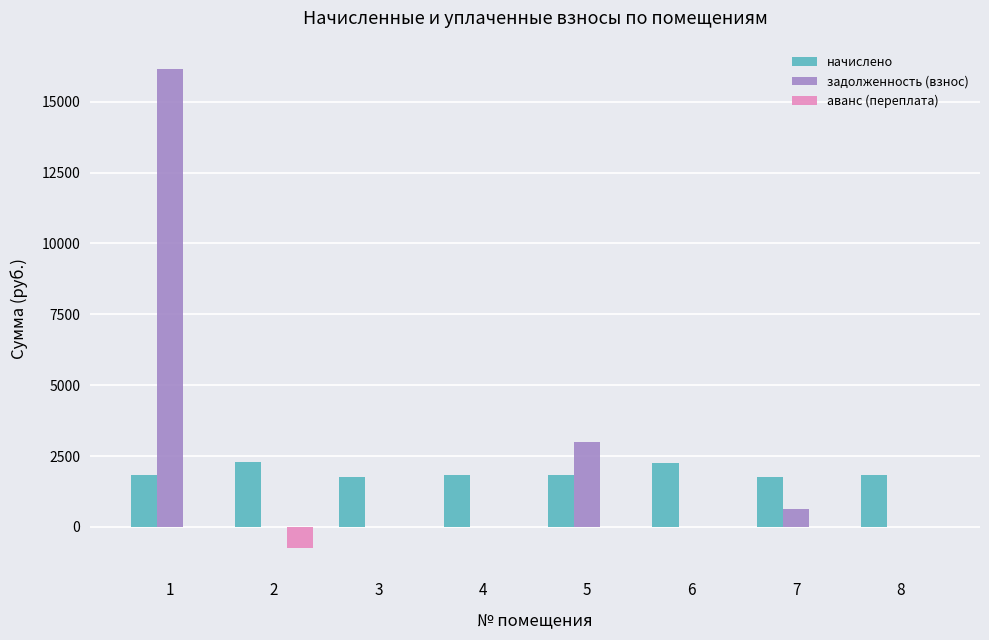

Are the bars horizontal?

No